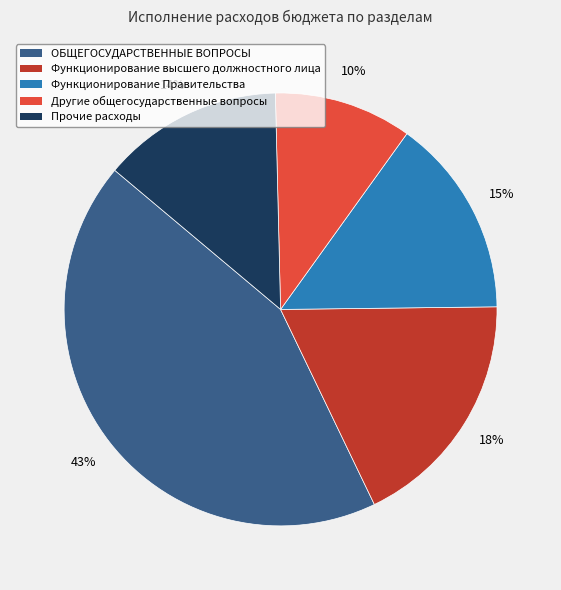

Between Функционирование высшего должностного лица and ОБЩЕГОСУДАРСТВЕННЫЕ ВОПРОСЫ, which is larger?

ОБЩЕГОСУДАРСТВЕННЫЕ ВОПРОСЫ